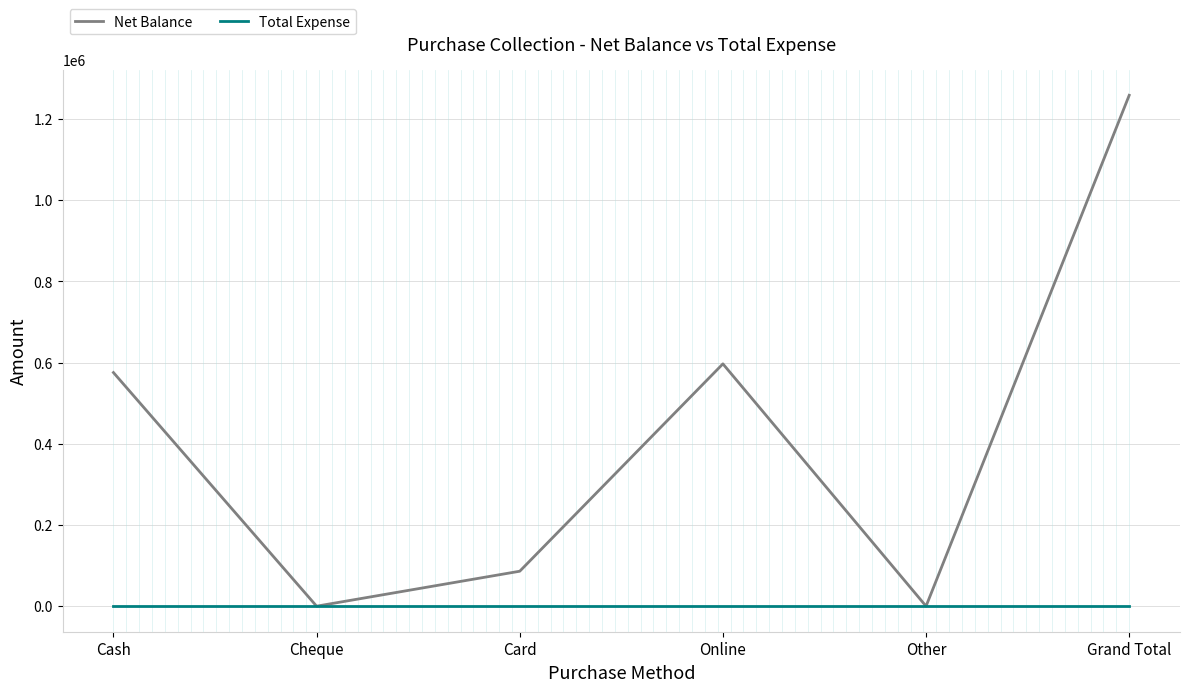

List the series in order of their overall mean, highest first.

Net Balance, Total Expense